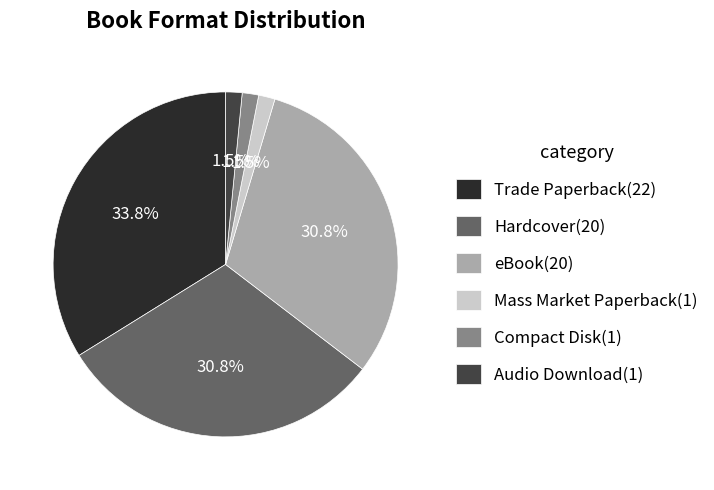

Between Trade Paperback(22) and Mass Market Paperback(1), which is larger?

Trade Paperback(22)